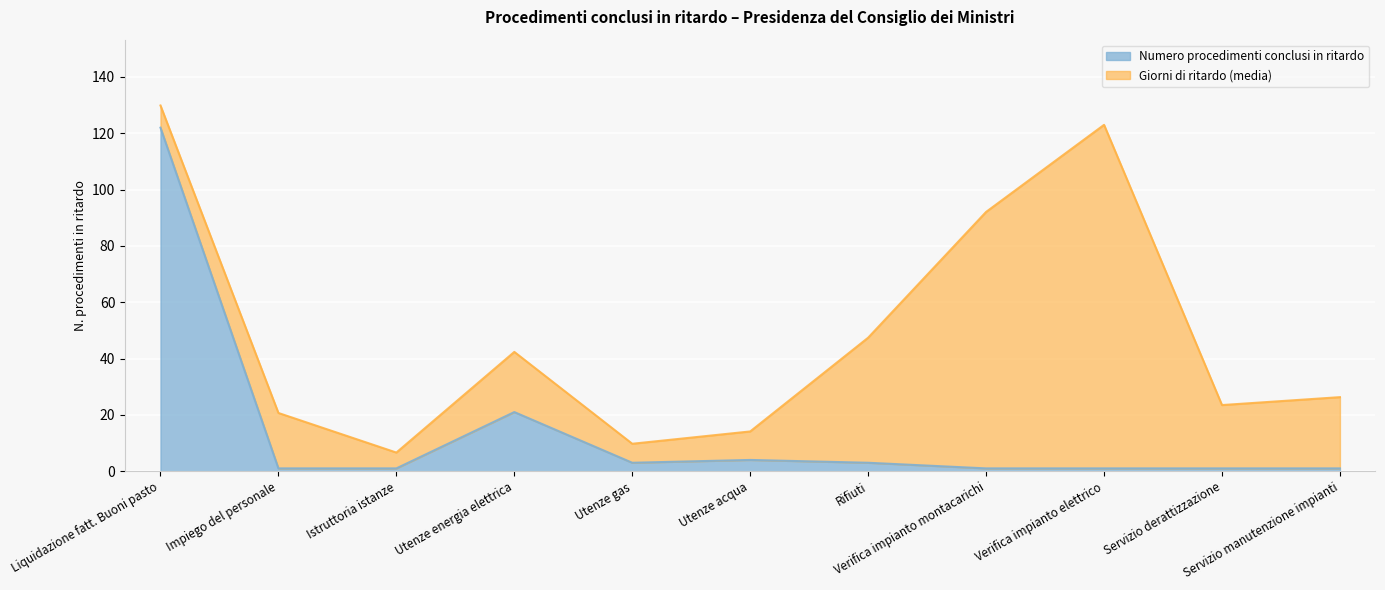

Is it true that the value at Impiego del personale is 1?

True